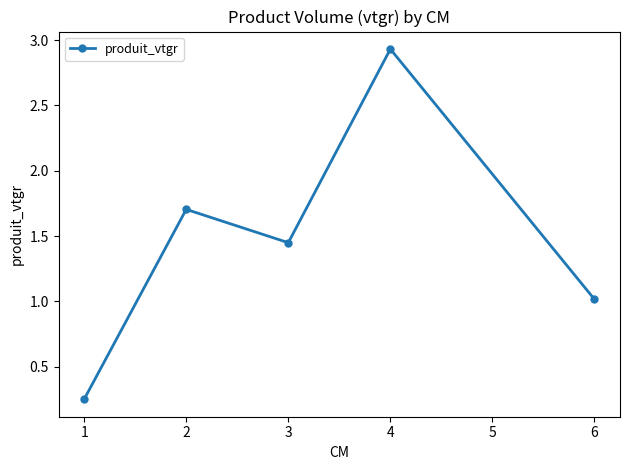

How many lines are shown in the chart?

1